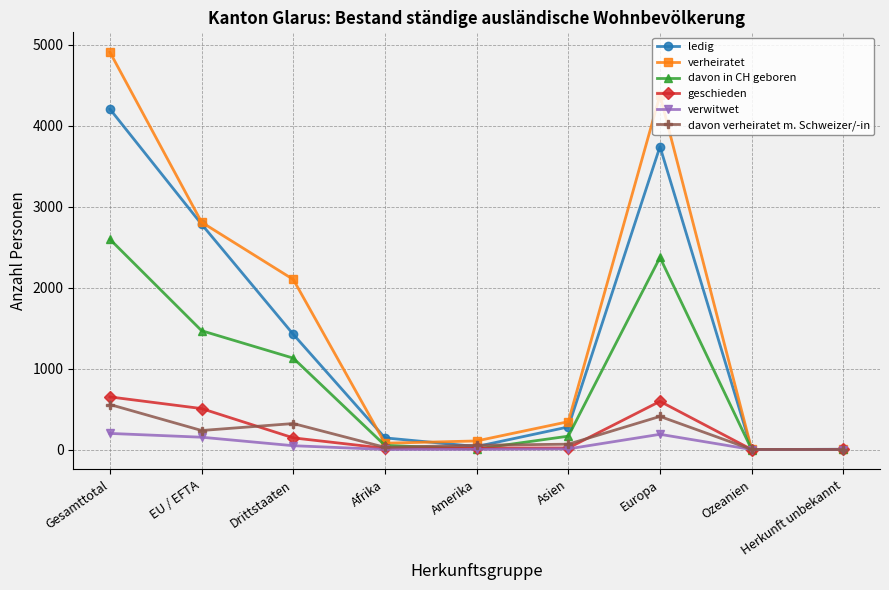

True or false: verwitwet has more than 0 points higher than both neighbors.

True